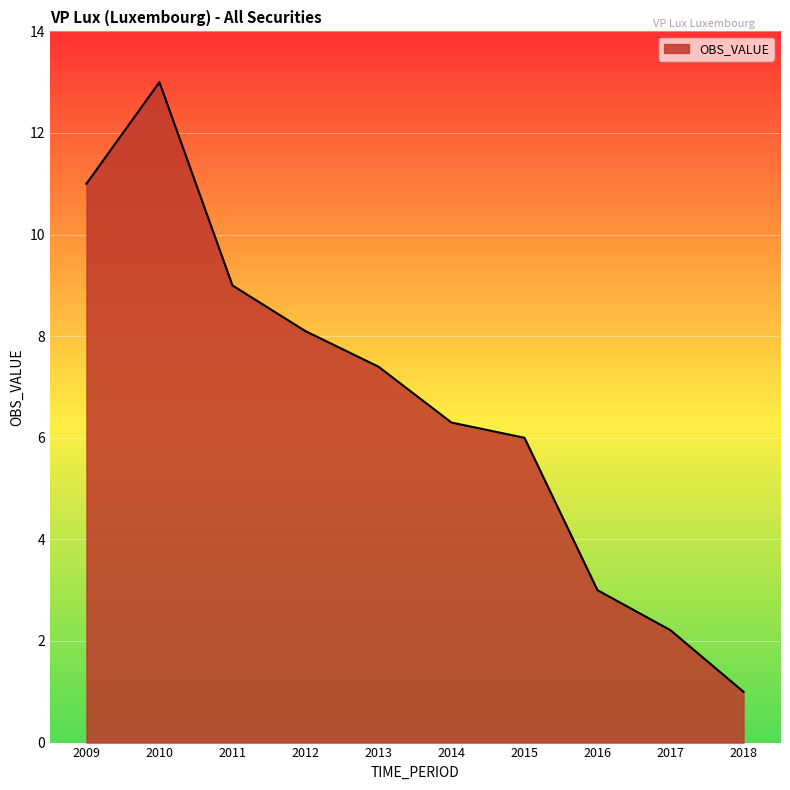

How many lines are shown in the chart?

1